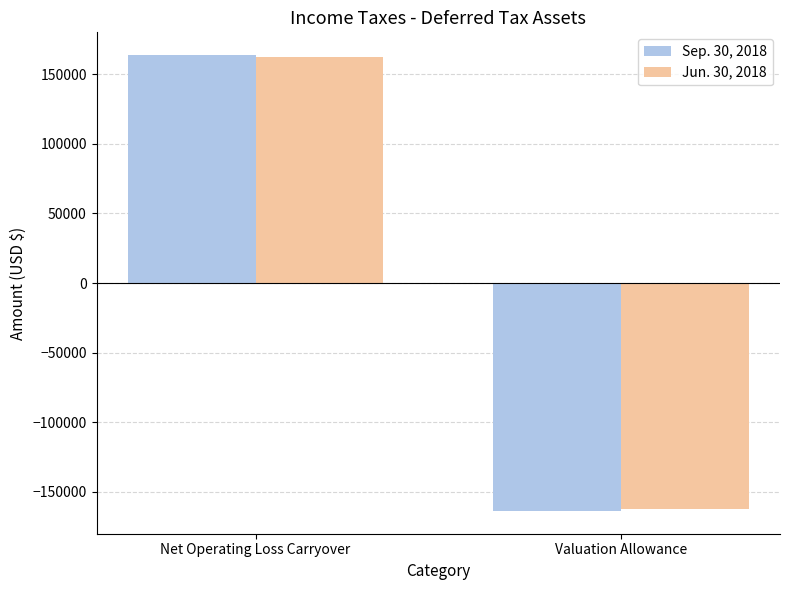

Count the Sep. 30, 2018 values in the range -163769 to 163769.

2